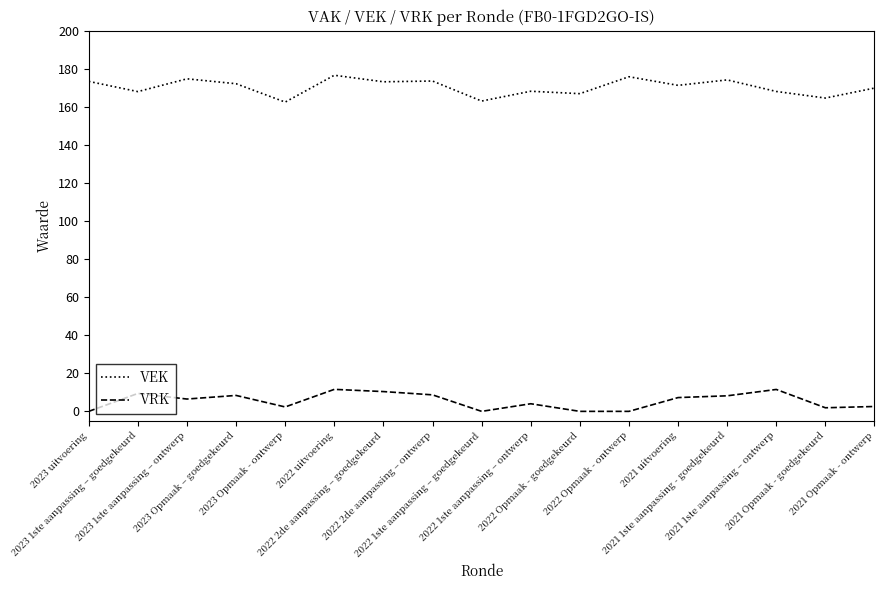

At which label does VEK first exceed 171?

2023 uitvoering